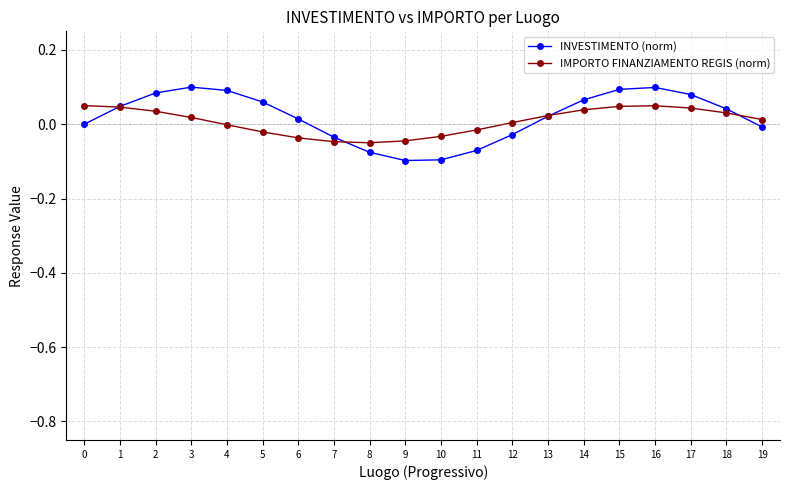

Which series has the widest spread of values?

INVESTIMENTO (norm)